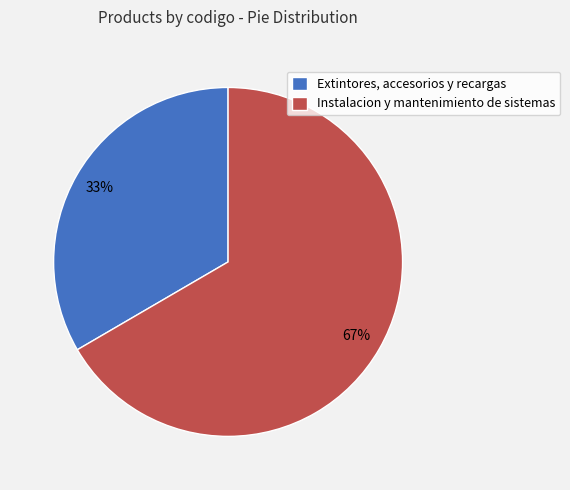

Which has a higher value, Instalacion y mantenimiento de sistemas or Extintores, accesorios y recargas?

Instalacion y mantenimiento de sistemas